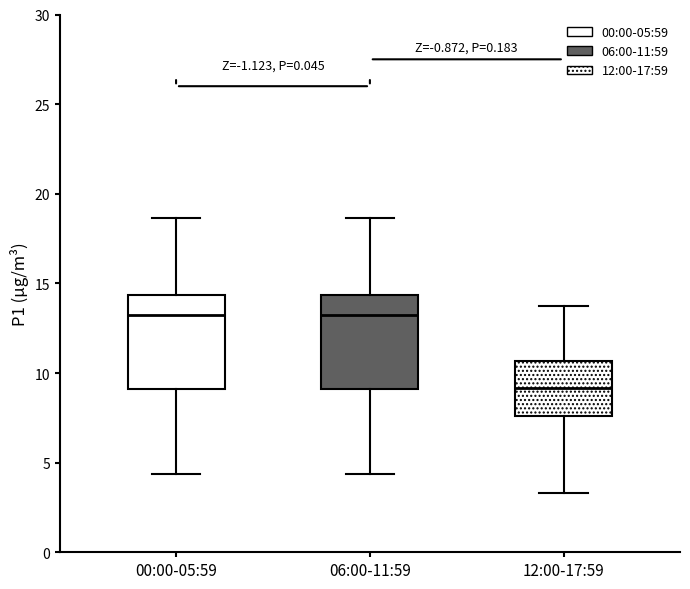

Which box has the lowest median line?

12:00-17:59